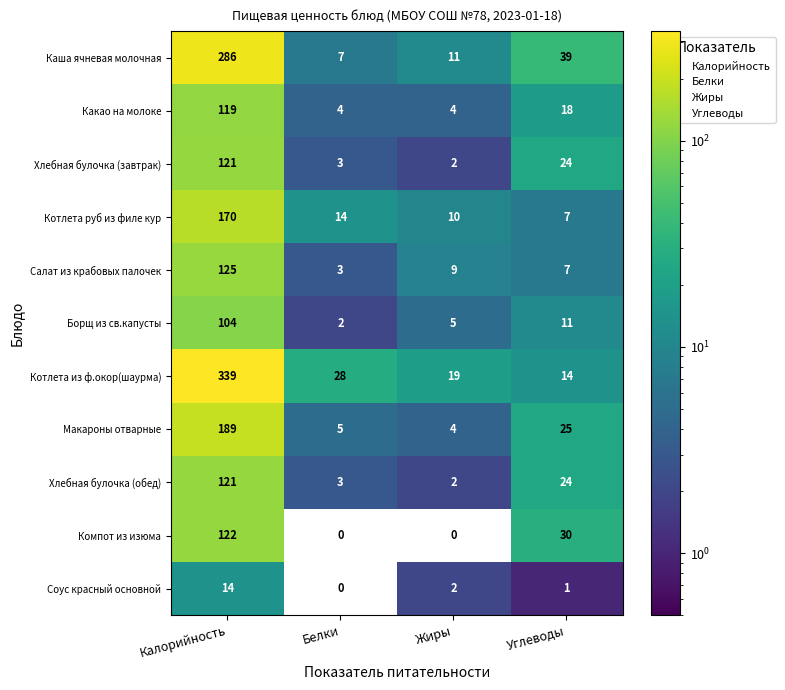

Between Жиры and Углеводы, which series saw the biggest shift?

Компот из изюма